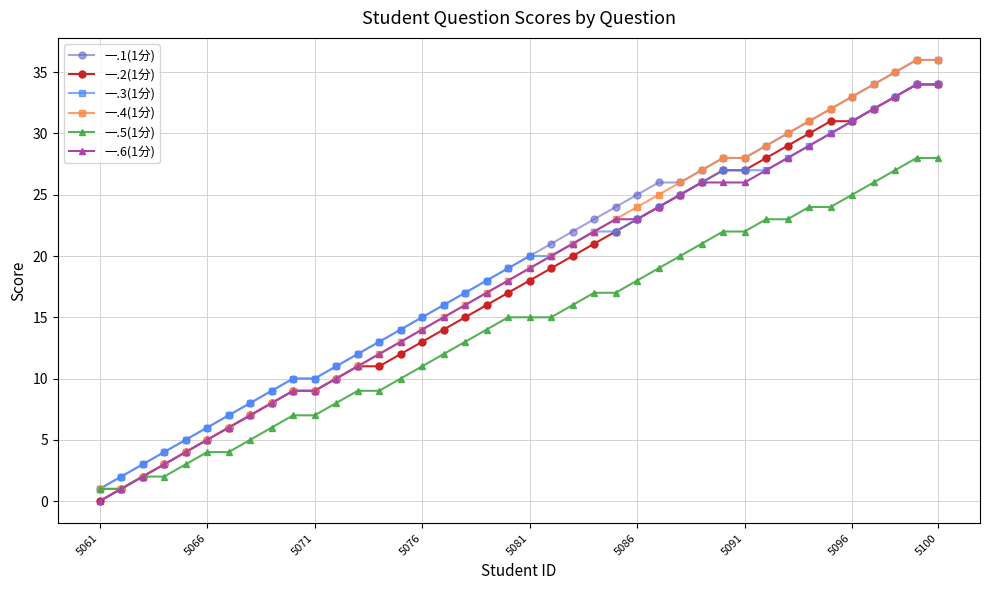

What is the greatest value displayed?

36